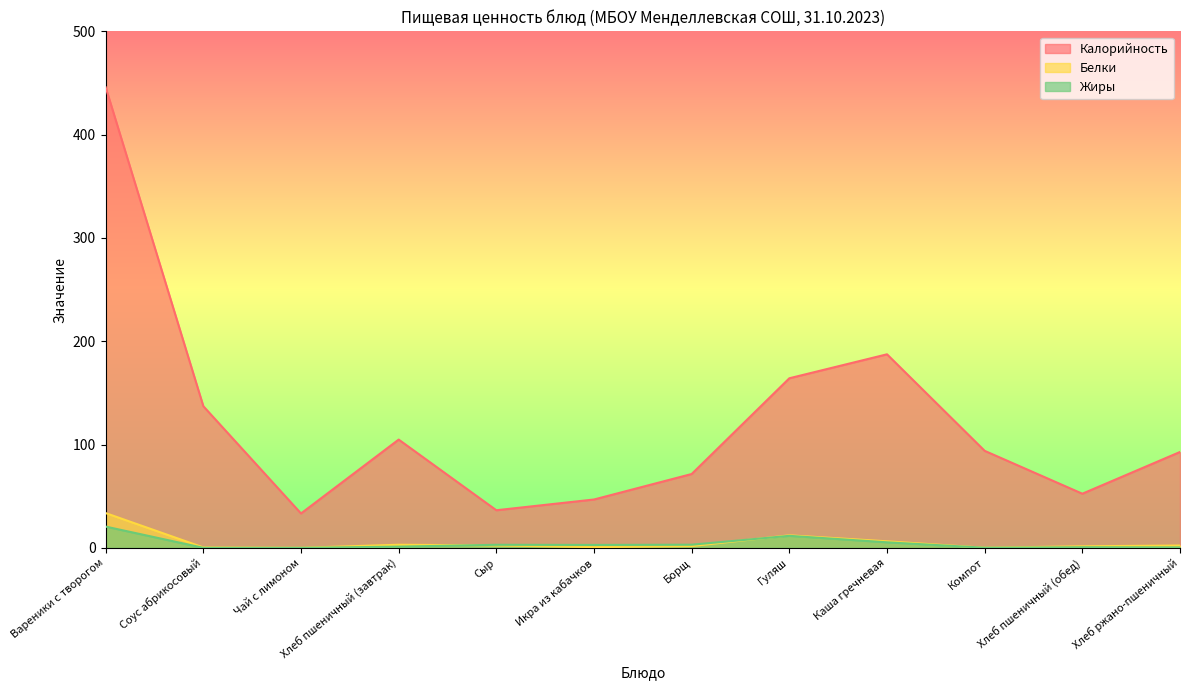

Between Компот and Хлеб пшеничный (обед), which series saw the biggest shift?

Калорийность